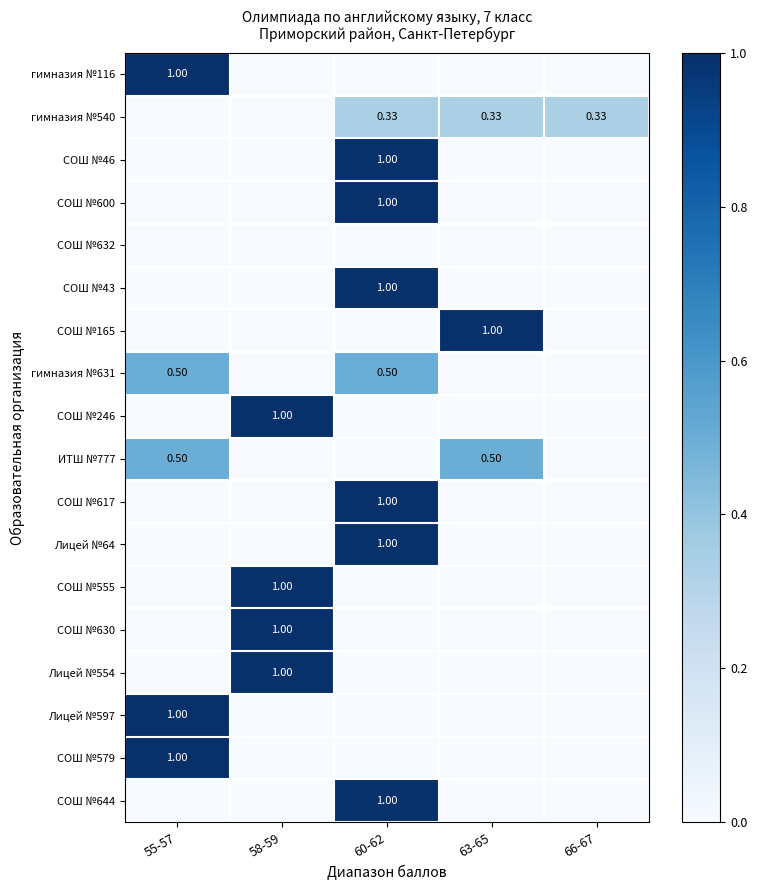

At which category does the chart reach its minimum across all series?

58-59